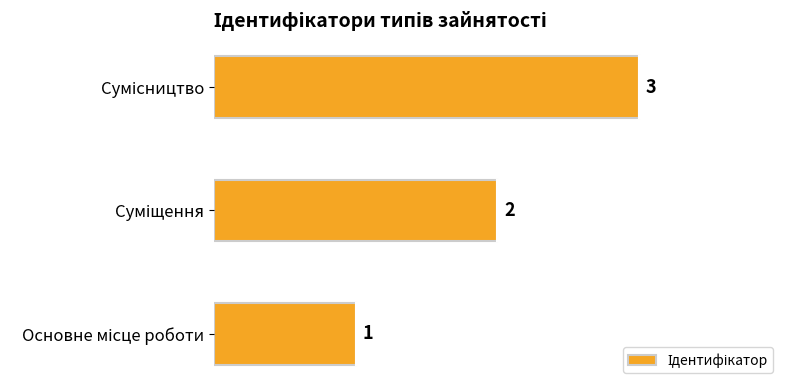

Count the values in the range 1 to 3.

3